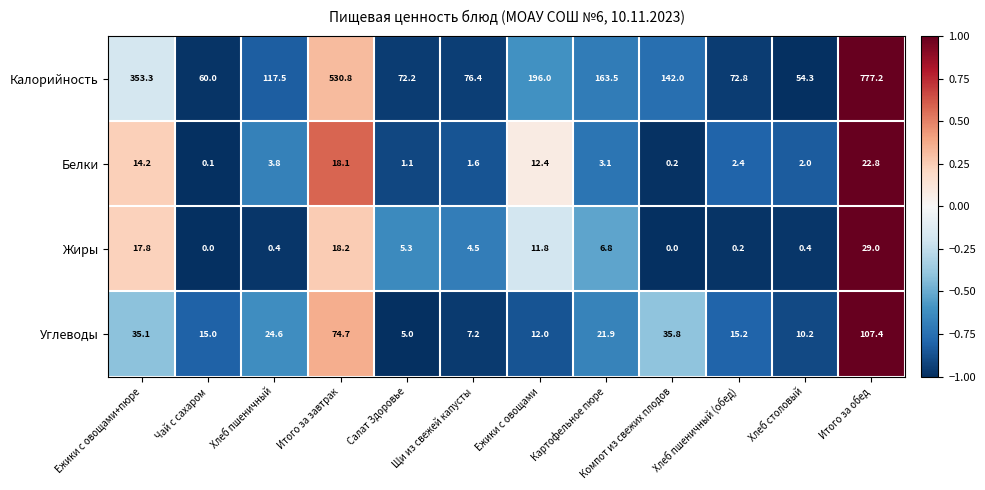

Rank the series at Салат Здоровье from highest to lowest value.

Калорийность, Жиры, Углеводы, Белки